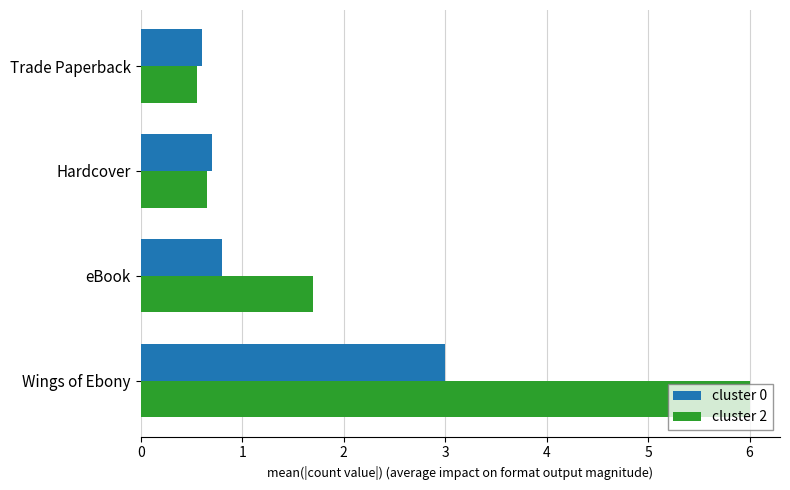

The value of cluster 2 at Hardcover is 0.3. True or false?

False